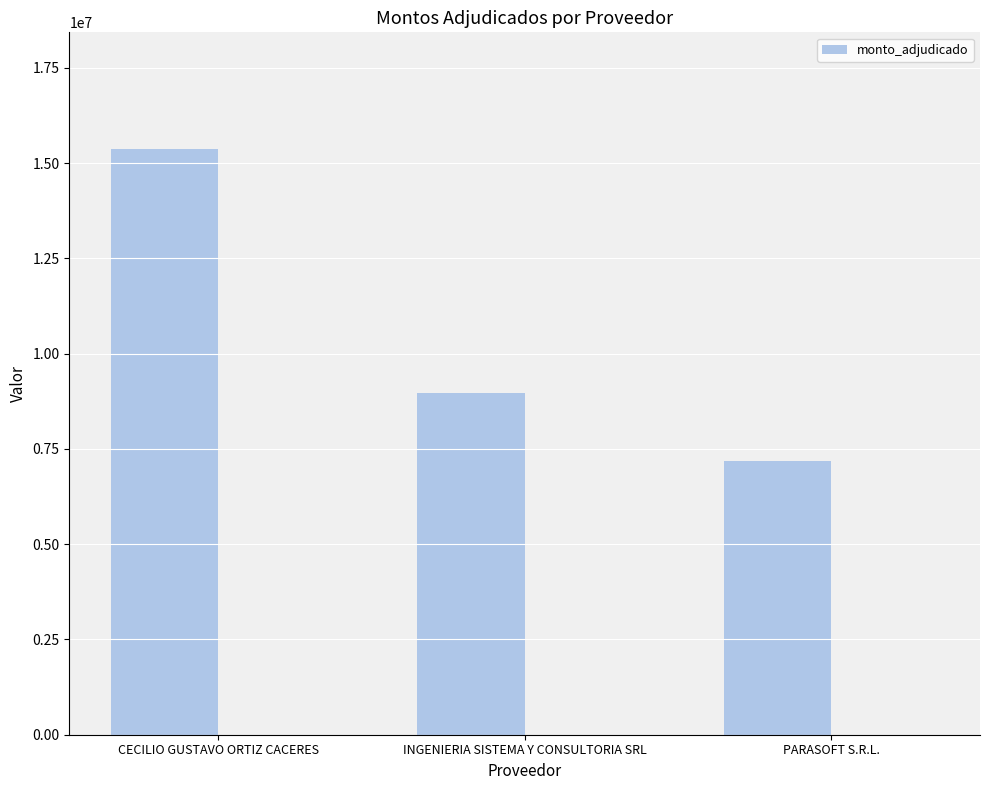

Count the values in the range 7178624 to 15360000.

3